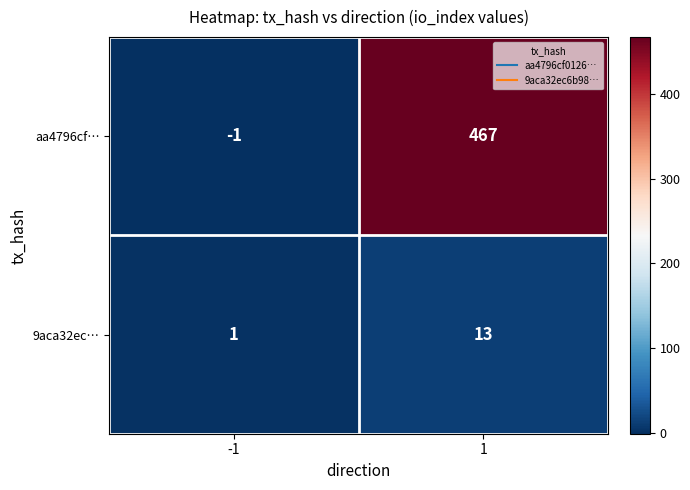

What is the sum of the 9aca32ec… values at 1 and -1?

14